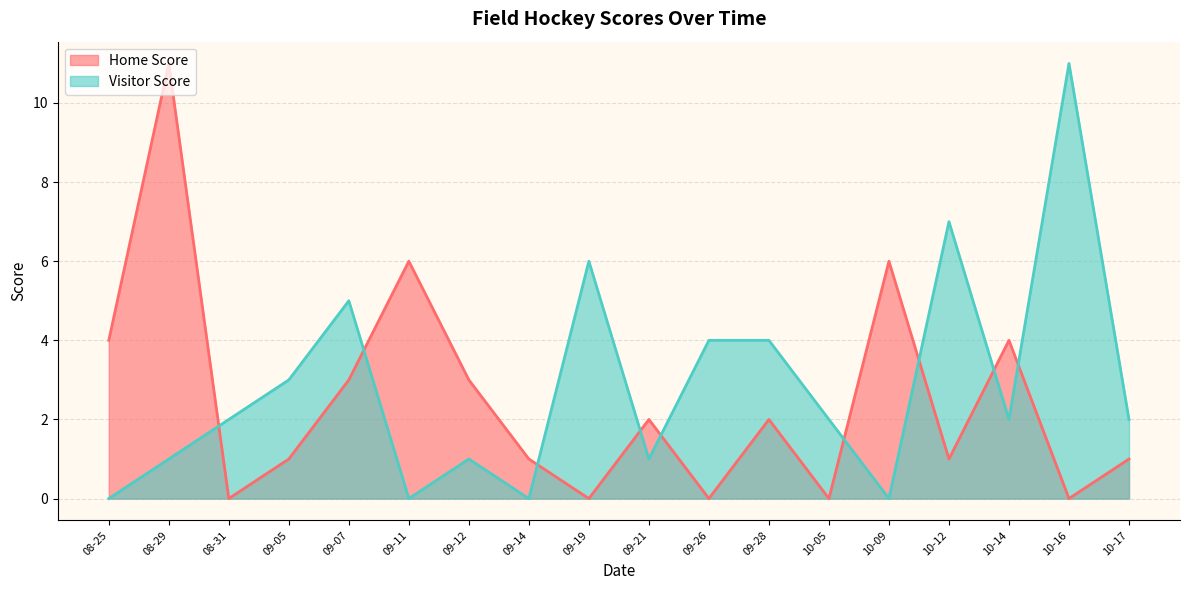

Reading right to left, transcribe all the data shown in this chart.

Home Score: 2023-08-25=4	2023-08-29=11	2023-08-31=0	2023-09-05=1	2023-09-07=3	2023-09-11=6	2023-09-12=3	2023-09-14=1	2023-09-19=0	2023-09-21=2	2023-09-26=0	2023-09-28=2	2023-10-05=0	2023-10-09=6	2023-10-12=1	2023-10-14=4	2023-10-16=0	2023-10-17=1
Visitor Score: 2023-08-25=0	2023-08-29=1	2023-08-31=2	2023-09-05=3	2023-09-07=5	2023-09-11=0	2023-09-12=1	2023-09-14=0	2023-09-19=6	2023-09-21=1	2023-09-26=4	2023-09-28=4	2023-10-05=2	2023-10-09=0	2023-10-12=7	2023-10-14=2	2023-10-16=11	2023-10-17=2